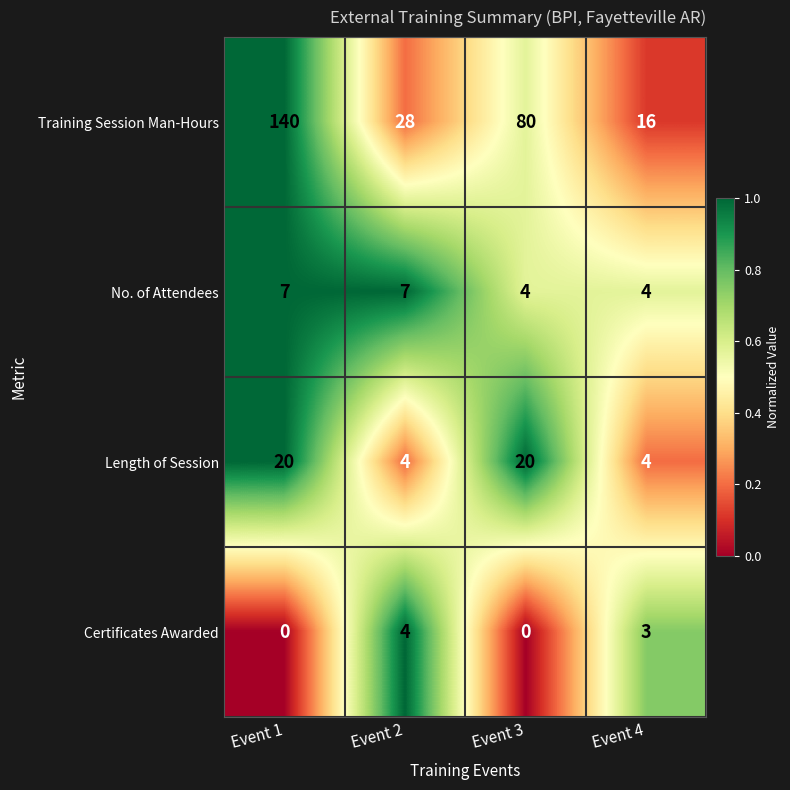

At Event 1, list the series in order from smallest to largest.

Certificates Awarded, No. of Attendees, Length of Session, Training Session Man-Hours